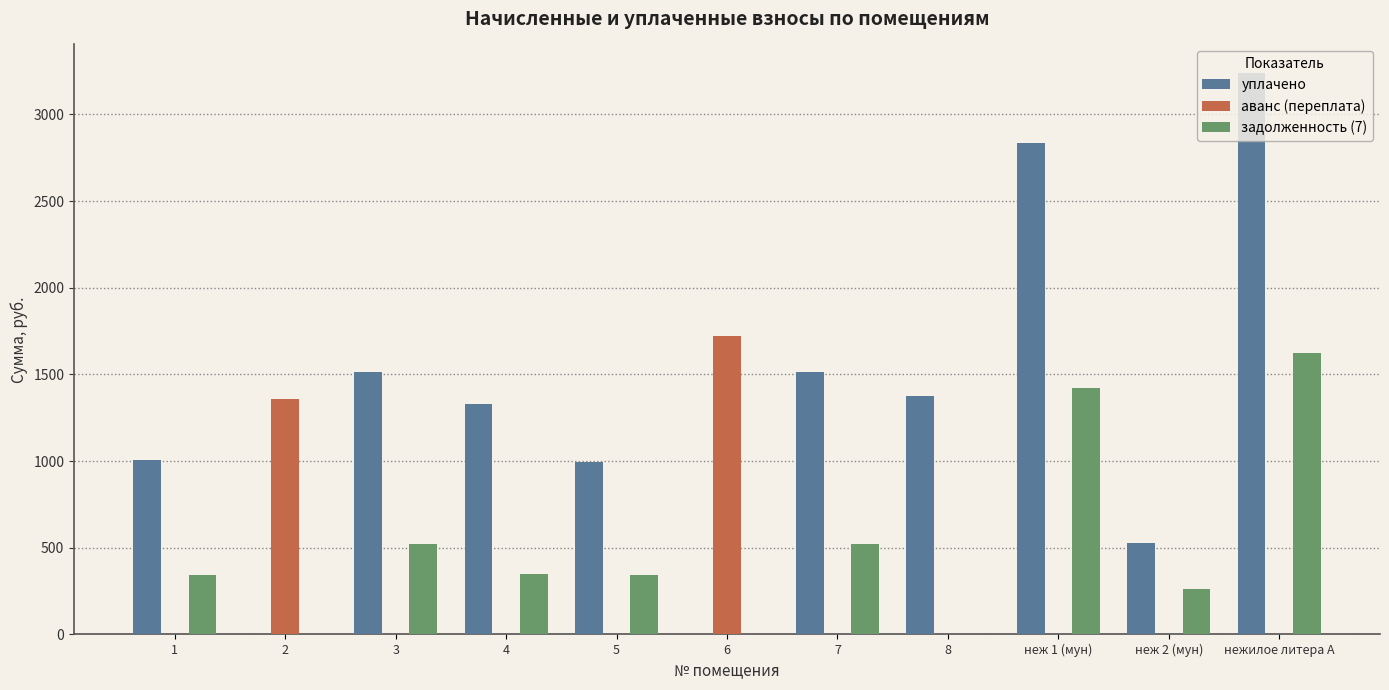

Which category has the highest value across all series?

нежилое литера А